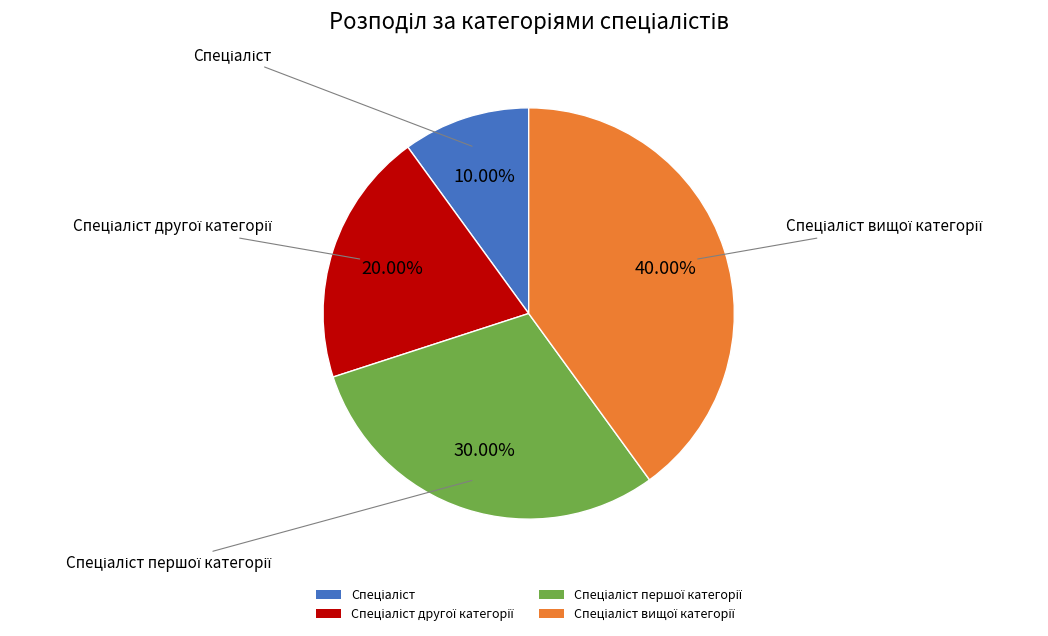

Is there any slice that represents more than half of the pie?

No